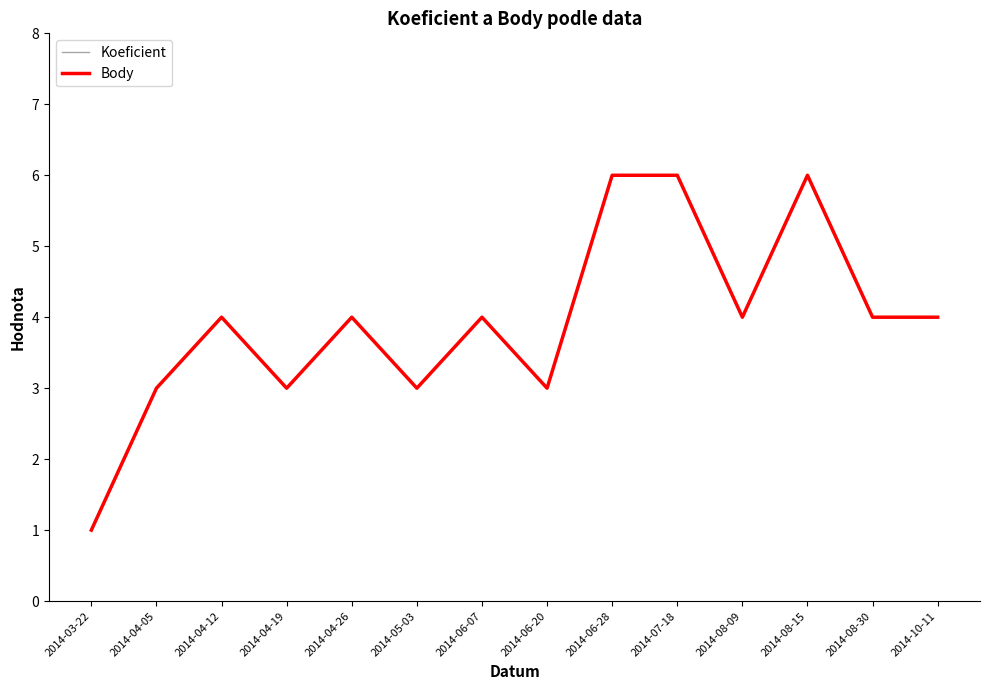

True or false: Body has more than 1 interior local peaks.

True